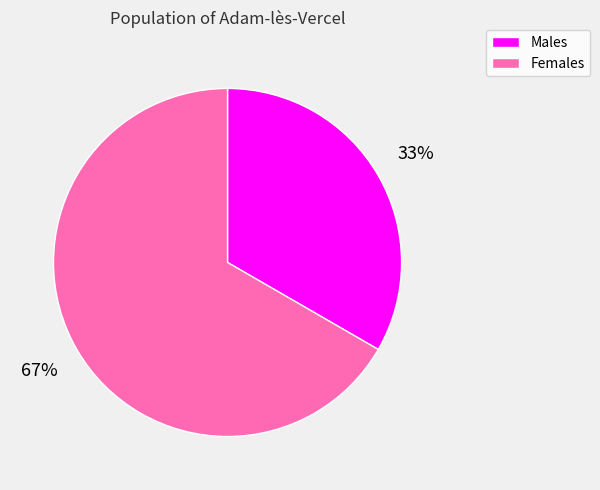

To the nearest percent, what is the average slice percentage?

50%